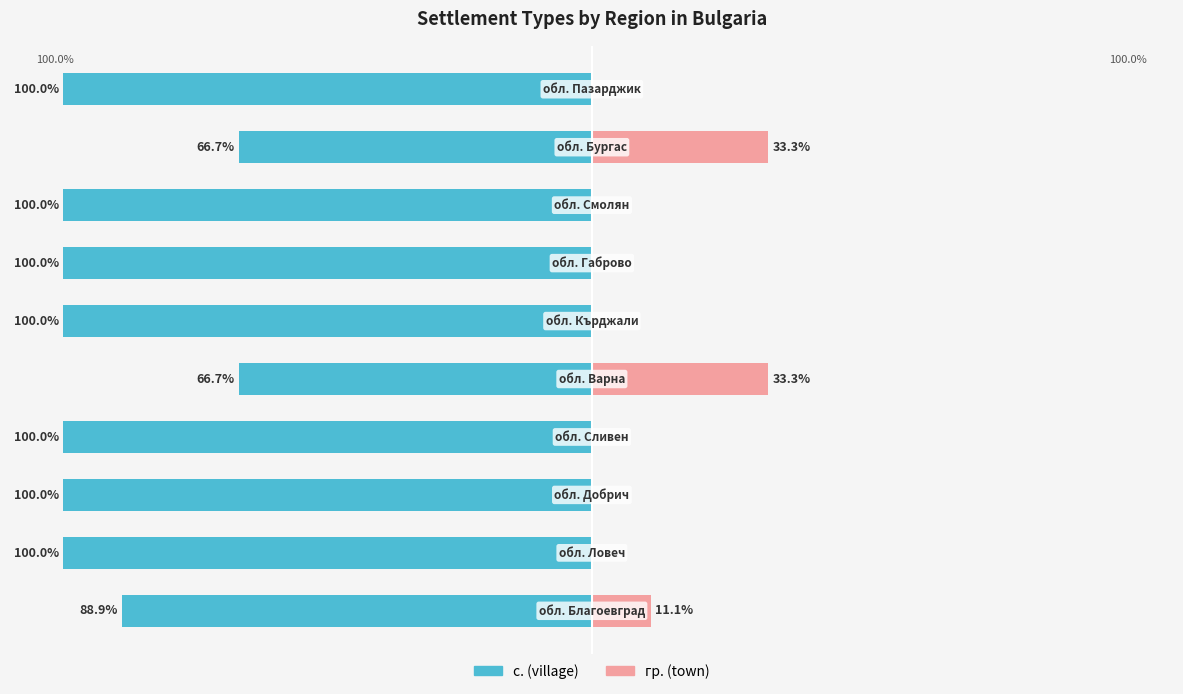

The value of гр. (town) at −125 is 17.5. True or false?

False